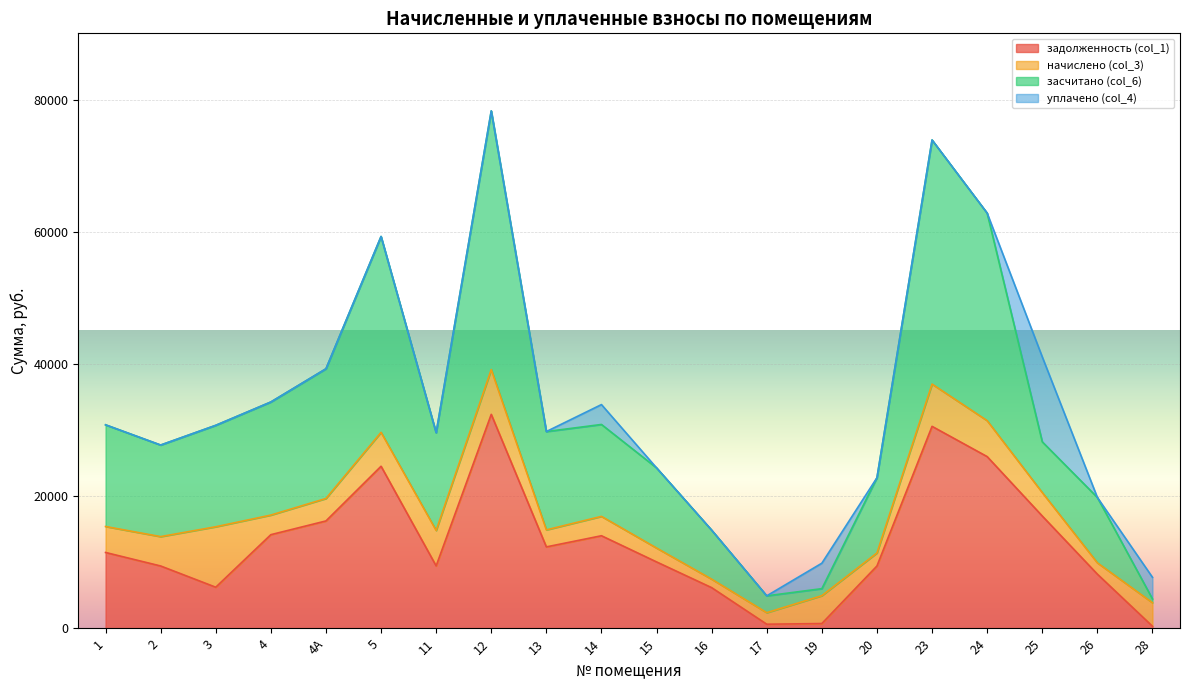

What is the total value across all series at 3?

30723.4